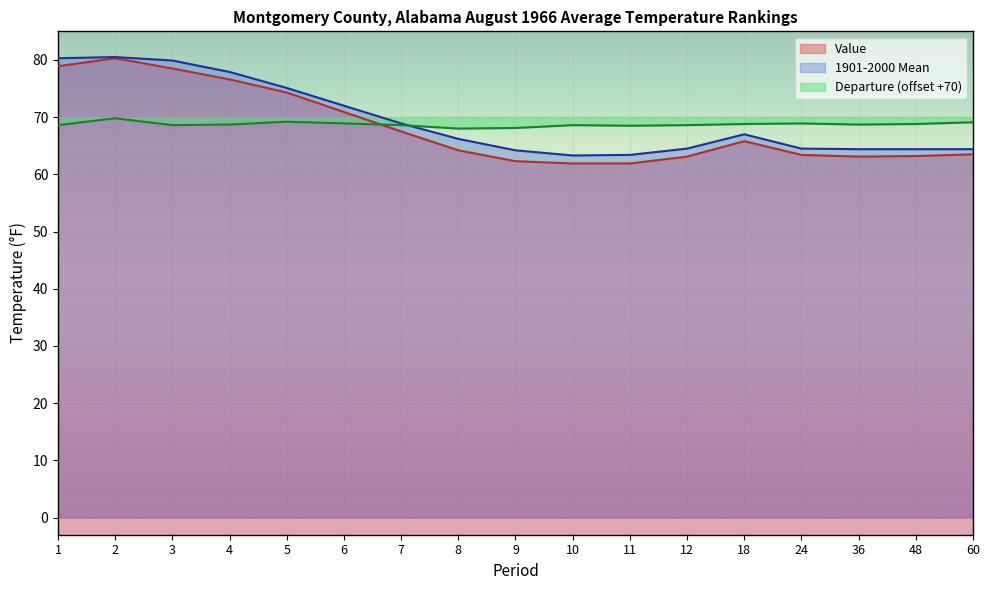

What is the value of the Departure point at the 6th from the left?

68.9